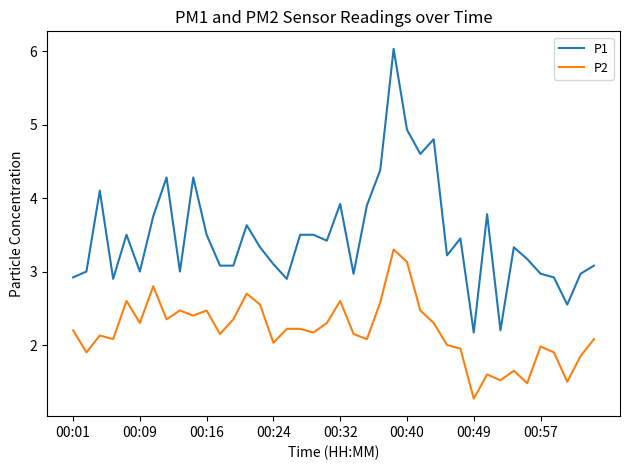

Rank the series by their maximum value, from lowest to highest.

P2, P1